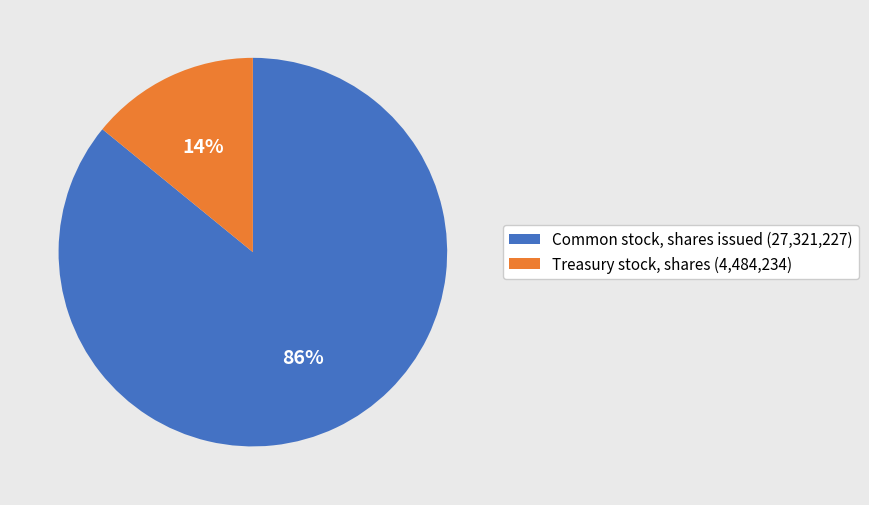

What is the ratio of the value at Treasury stock, shares to the value at Common stock, shares issued?

0.2